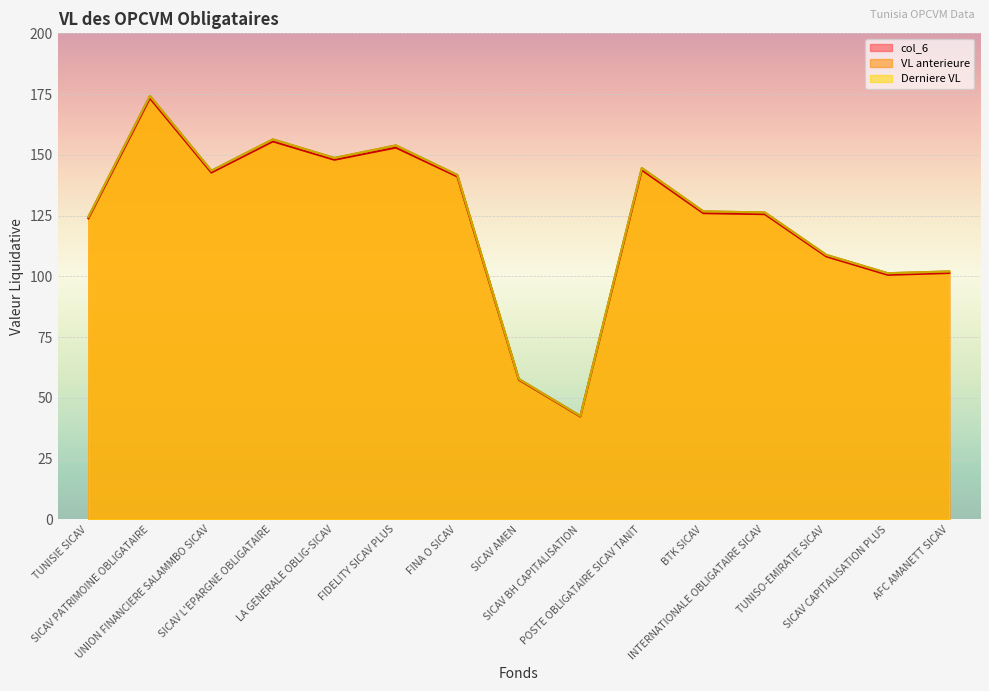

Does the chart display data point markers on the line(s)?

No